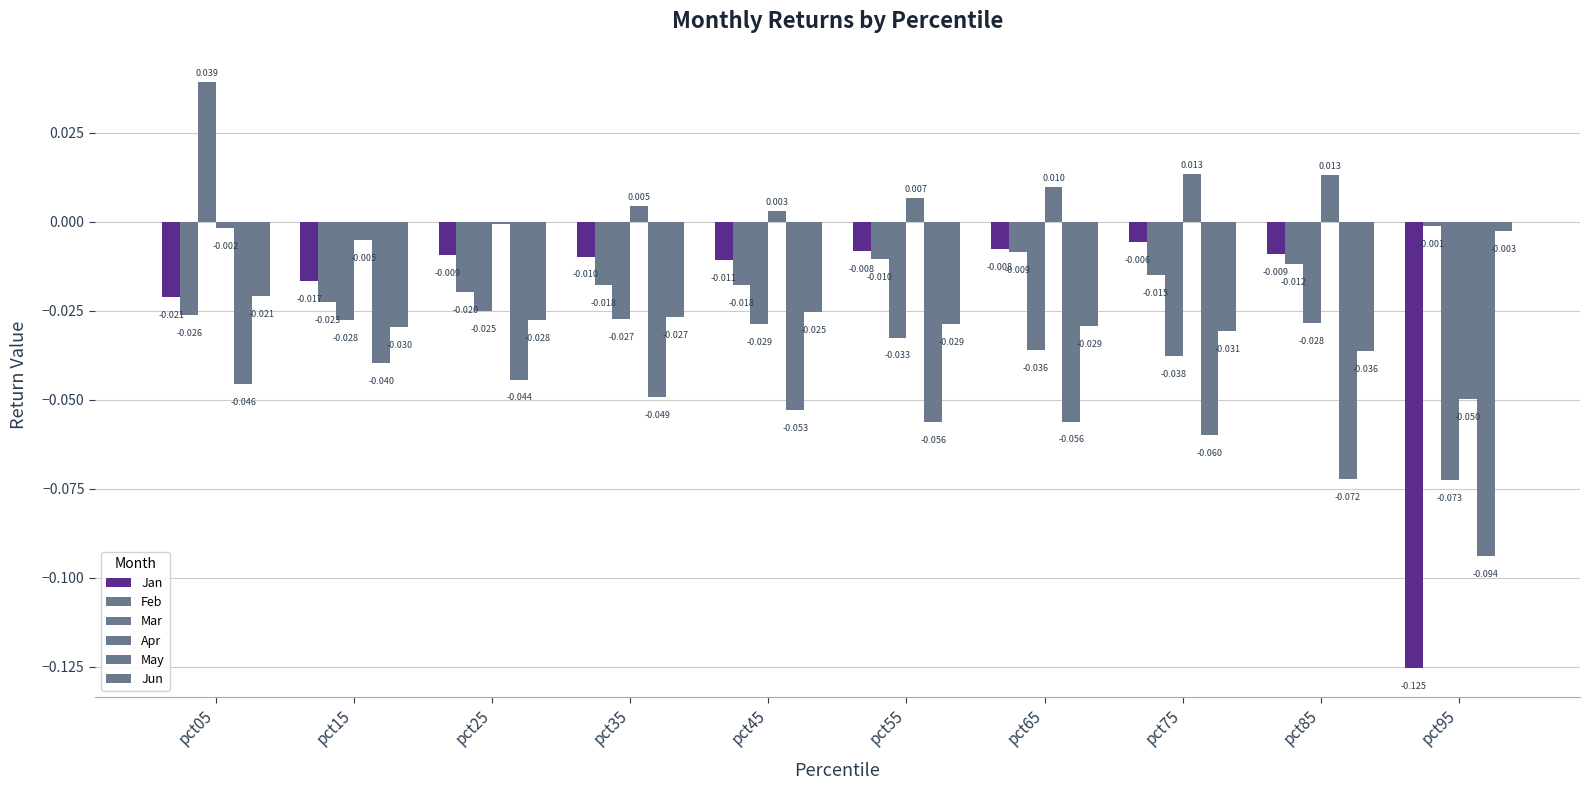

What is the sum of the Jan values at pct65 and pct95?

-0.1